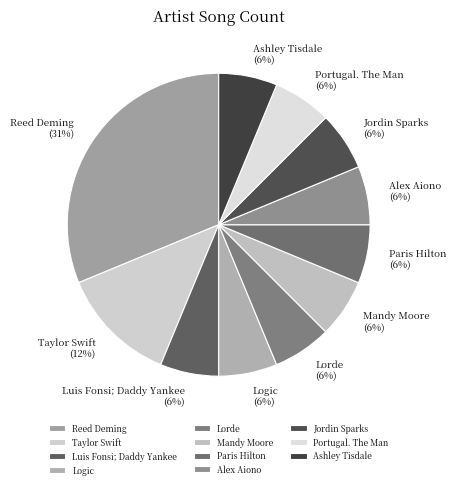

Combined, do Luis Fonsi; Daddy Yankee and Mandy Moore account for over 50%?

No